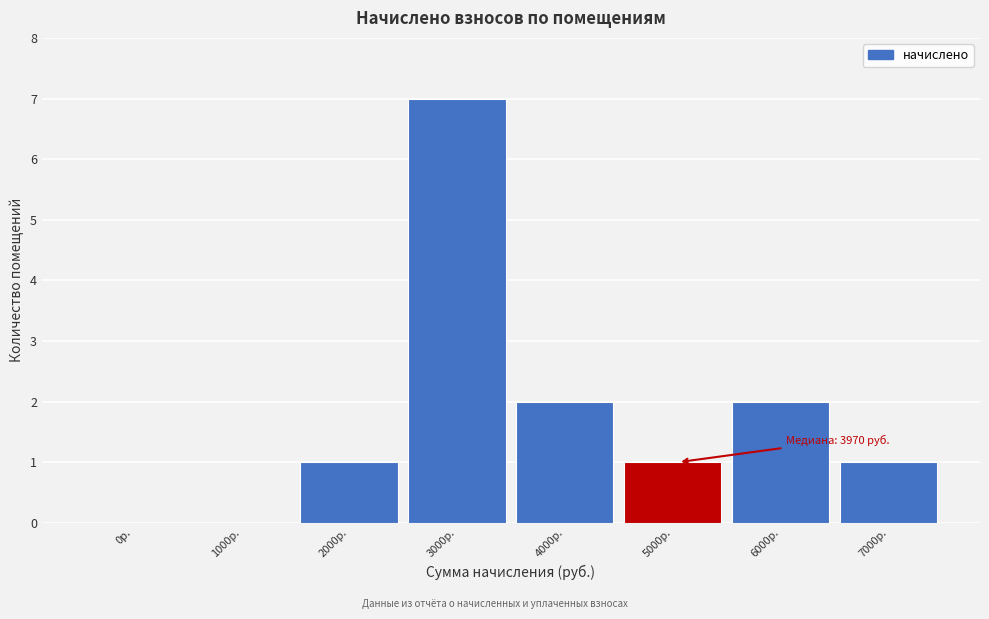

Reading left to right, transcribe all the data shown in this chart.

0р.=0	1000р.=0	2000р.=1	3000р.=7	4000р.=2	5000р.=1	6000р.=2	7000р.=1